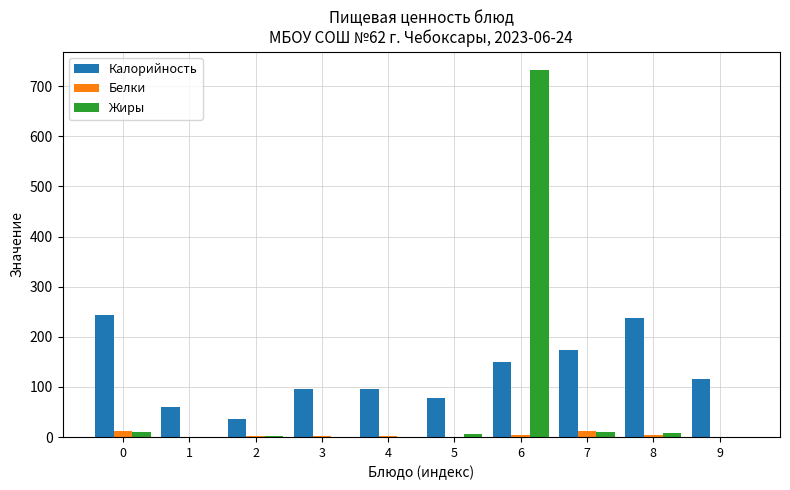

Between 0 and 5, which series saw the biggest shift?

Калорийность